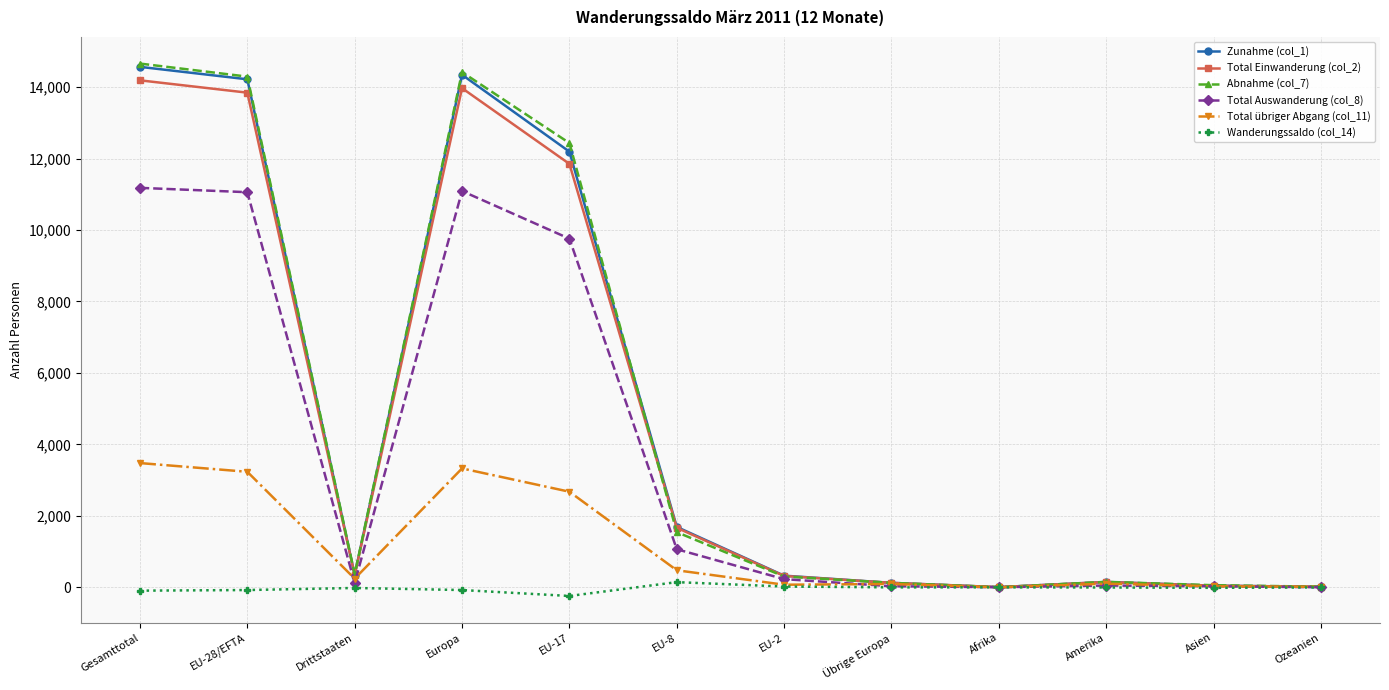

Is the value of Abnahme (col_7) at Gesamttotal greater than the value of Total übriger Abgang (col_11) at EU-17?

Yes